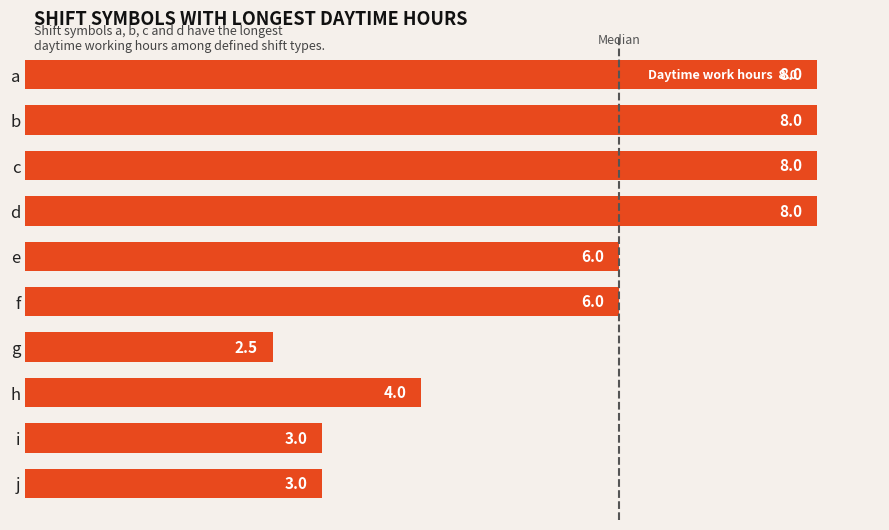

What is the greatest value displayed?

8.0